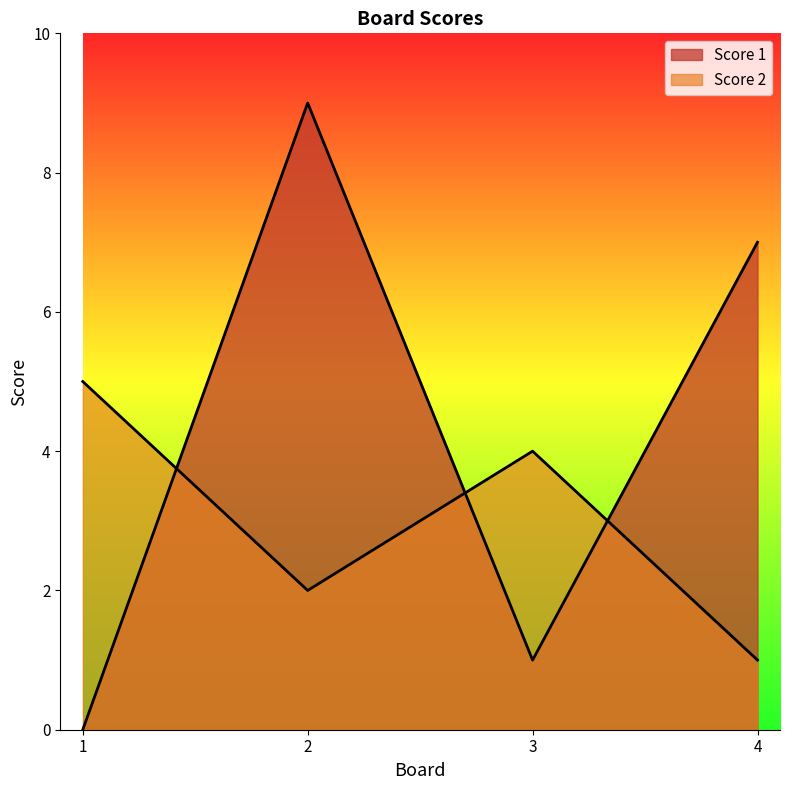

Between 1 and 2, which is larger?

2